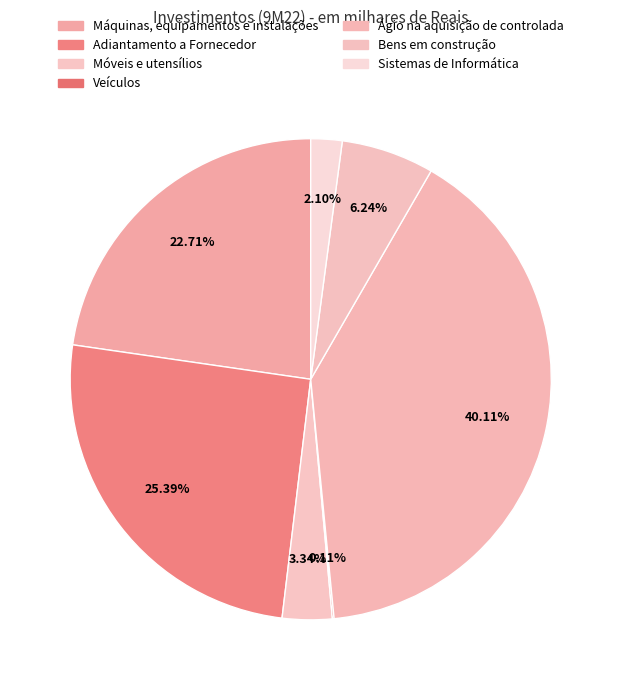

To the nearest percent, what portion does Sistemas de Informática represent?

2%